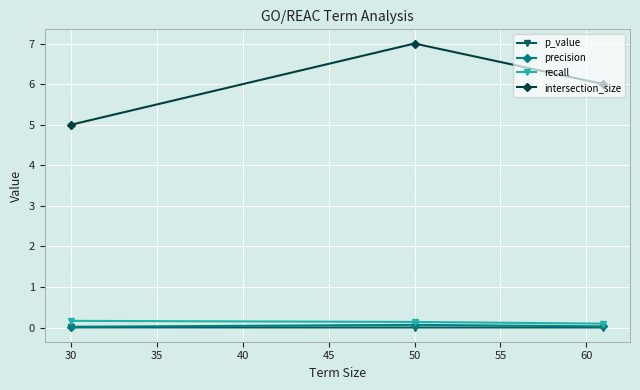

Which series has the largest range (max minus min)?

intersection_size